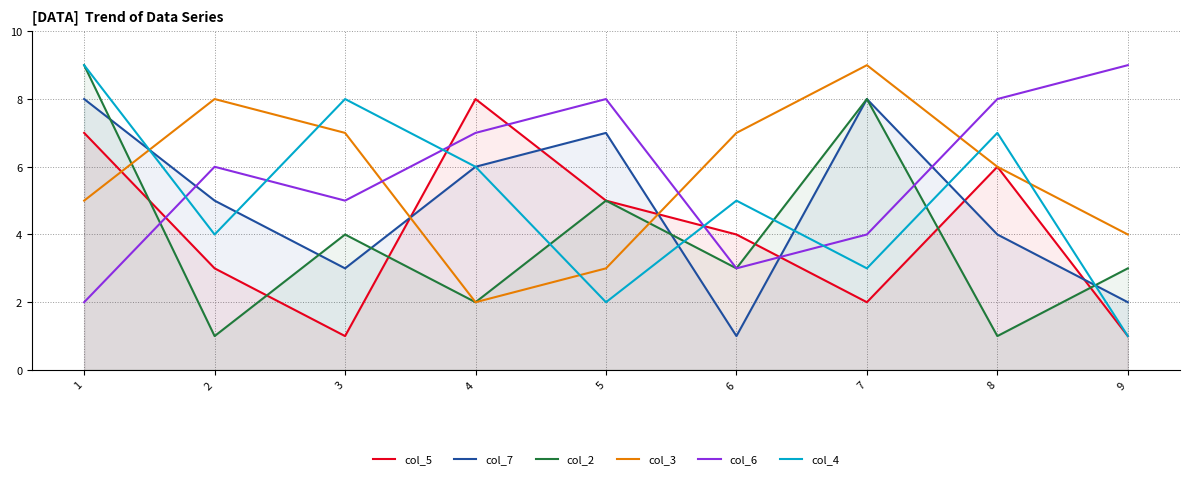

Reading right to left, list all the values displayed in this chart.

col_5: 9=1	8=6	7=2	6=4	5=5	4=8	3=1	2=3	1=7
col_7: 9=2	8=4	7=8	6=1	5=7	4=6	3=3	2=5	1=8
col_2: 9=3	8=1	7=8	6=3	5=5	4=2	3=4	2=1	1=9
col_3: 9=4	8=6	7=9	6=7	5=3	4=2	3=7	2=8	1=5
col_6: 9=9	8=8	7=4	6=3	5=8	4=7	3=5	2=6	1=2
col_4: 9=1	8=7	7=3	6=5	5=2	4=6	3=8	2=4	1=9